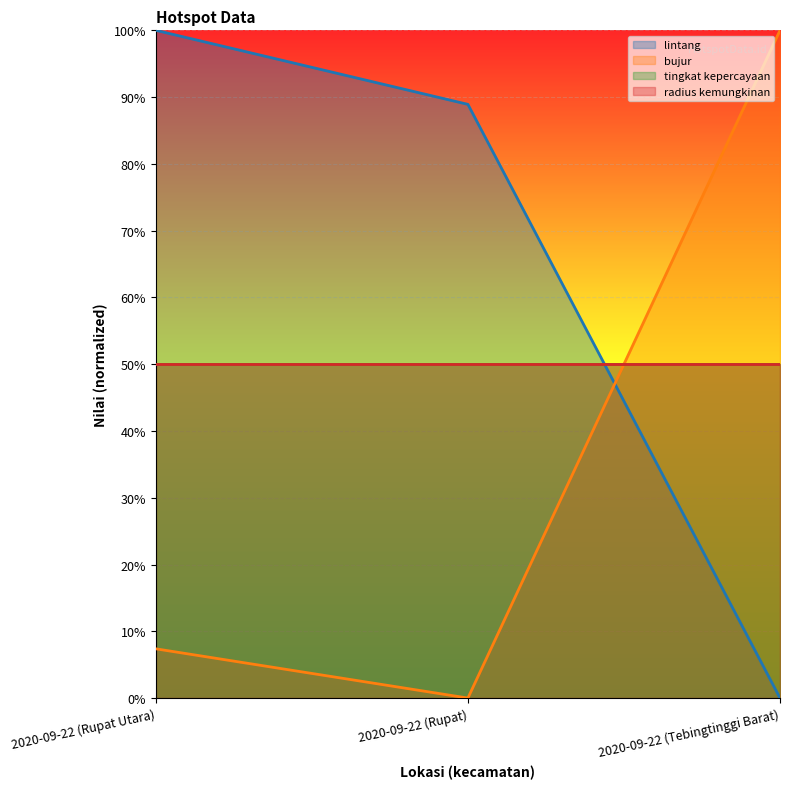

What is the label of the 3rd point from the left?

2020-09-22 (Tebingtinggi Barat)